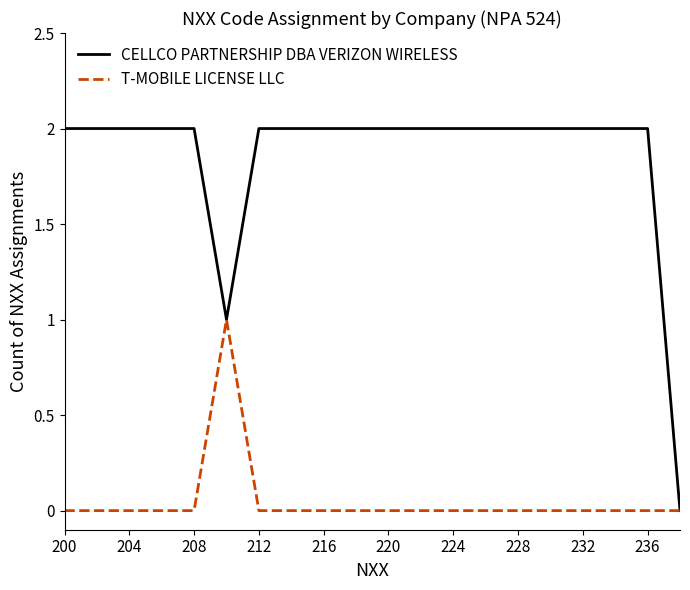

Which series has the largest range (max minus min)?

CELLCO PARTNERSHIP DBA VERIZON WIRELESS